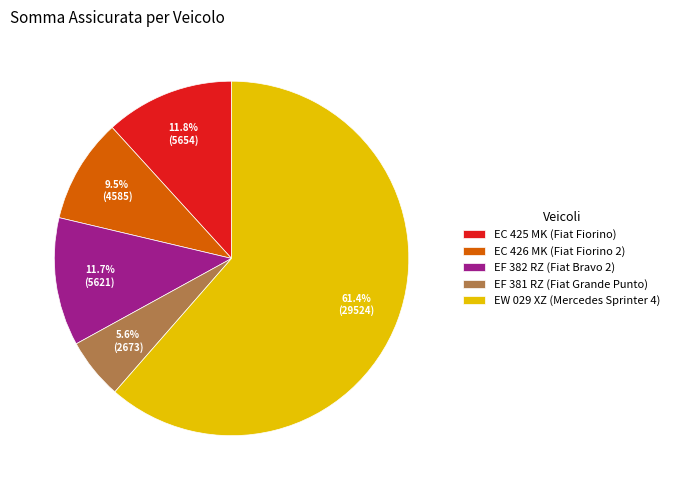

How many segments does this pie chart have?

5